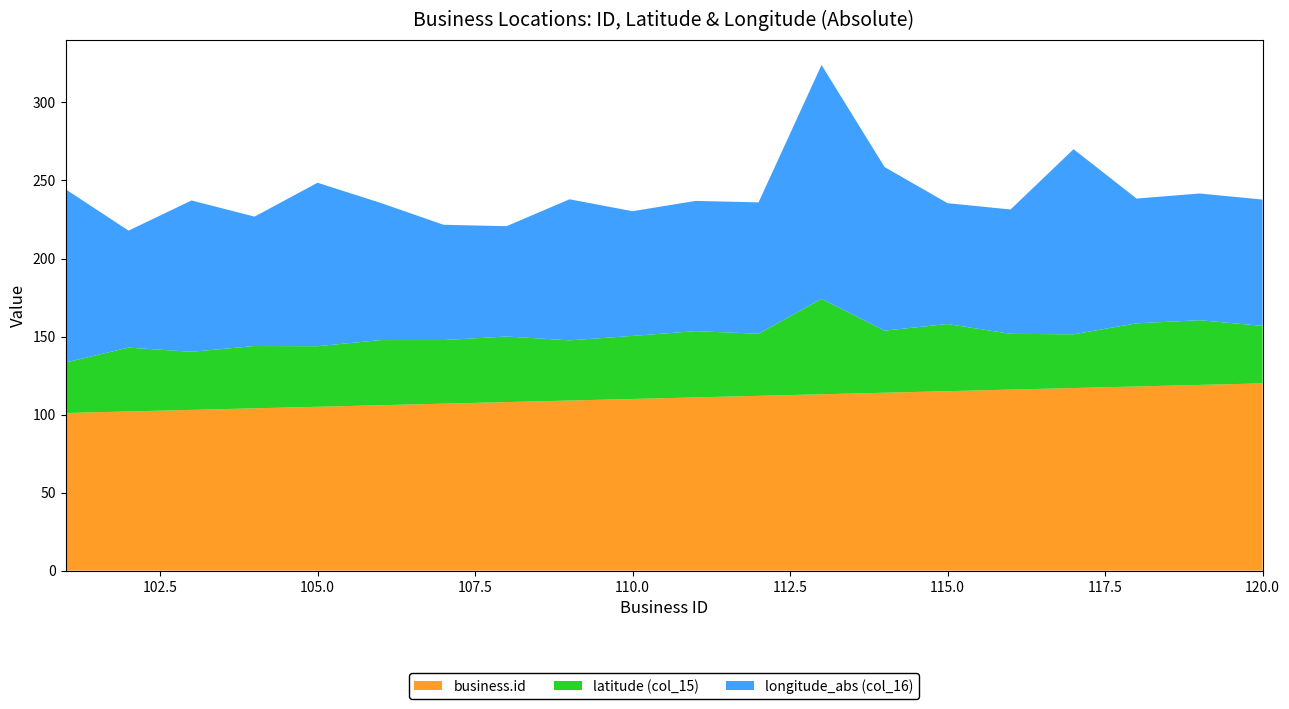

Reading left to right, list all the values displayed in this chart.

business.id: 101.0	102.0	103.0	104.0	105.0	106.0	107.0	108.0	109.0	110.0	111.0	112.0	113.0	114.0	115.0	116.0	117.0	118.0	119.0	120.0
latitude (col_15): 32.4	40.9	37.2	39.9	38.8	41.7	40.8	42.0	38.6	40.4	42.5	39.8	61.2	39.8	43.0	35.7	34.4	40.5	41.5	36.8
longitude_abs (col_16): 111.1	75.0	97.0	82.9	104.8	87.9	73.9	70.7	90.4	79.9	83.5	84.2	149.9	104.9	77.4	79.7	118.6	80.0	81.2	81.0